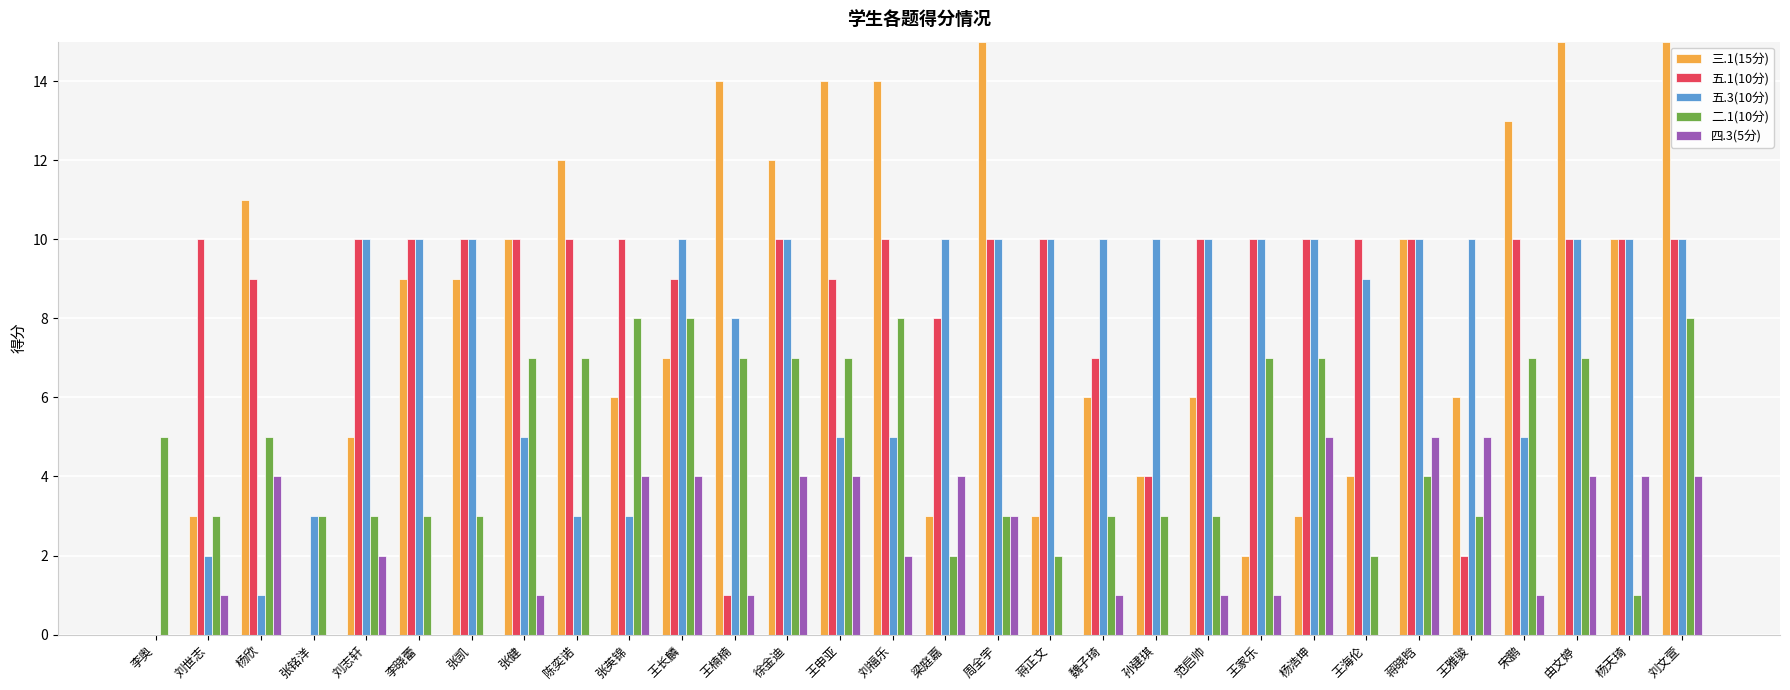

What is the maximum value shown in the chart?

15